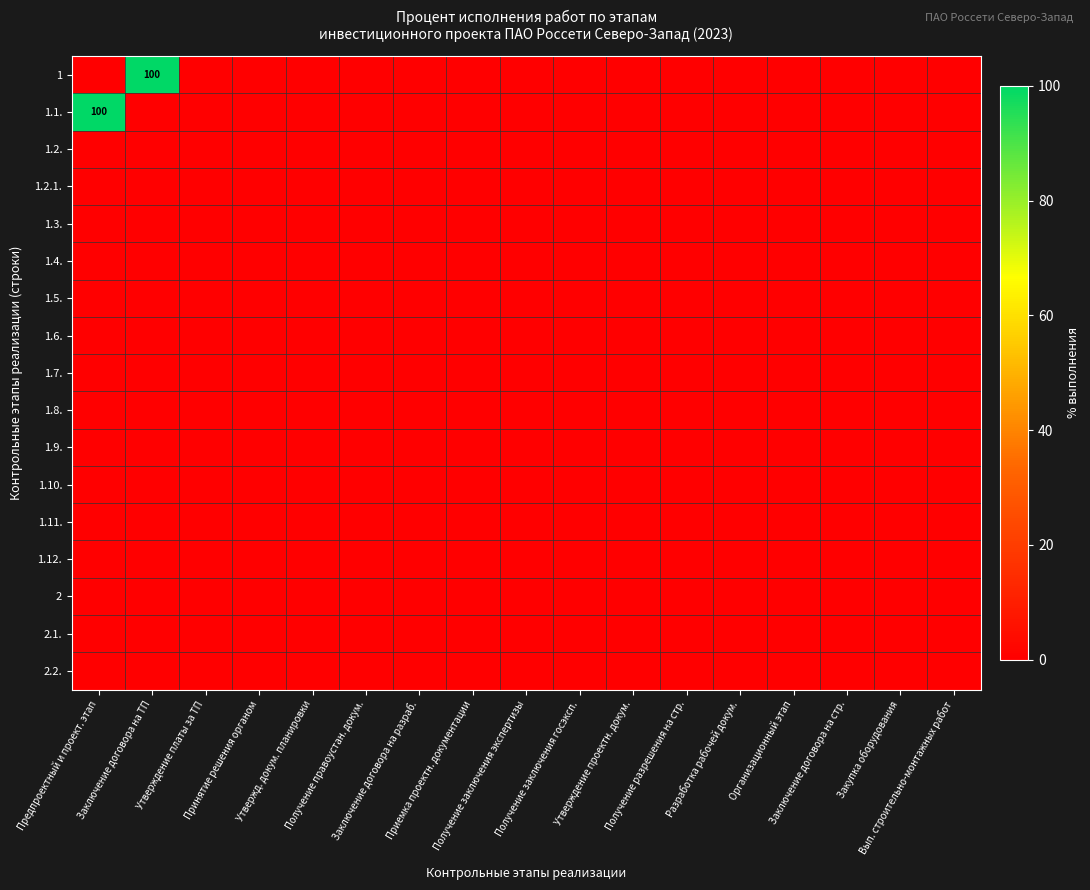

Rank the series at Заключение договора на ТП from highest to lowest value.

1, 1.1., 1.2., 1.2.1., 1.3., 1.4., 1.5., 1.6., 1.7., 1.8., 1.9., 1.10., 1.11., 1.12., 2, 2.1., 2.2.